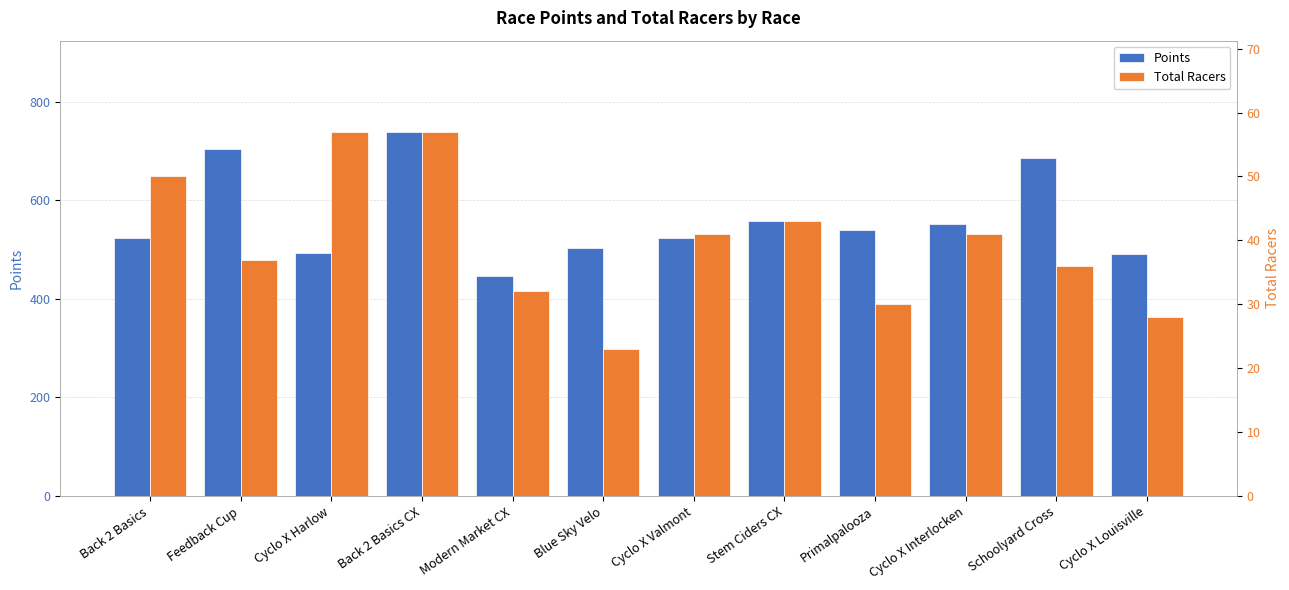

What is the minimum value for Total Racers?

23.0